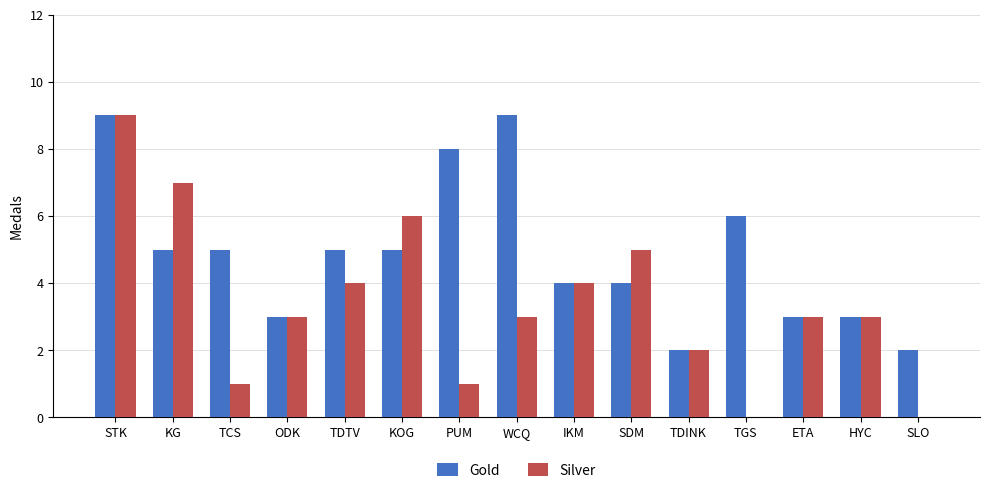

At which category is the sum across all series the highest?

STK